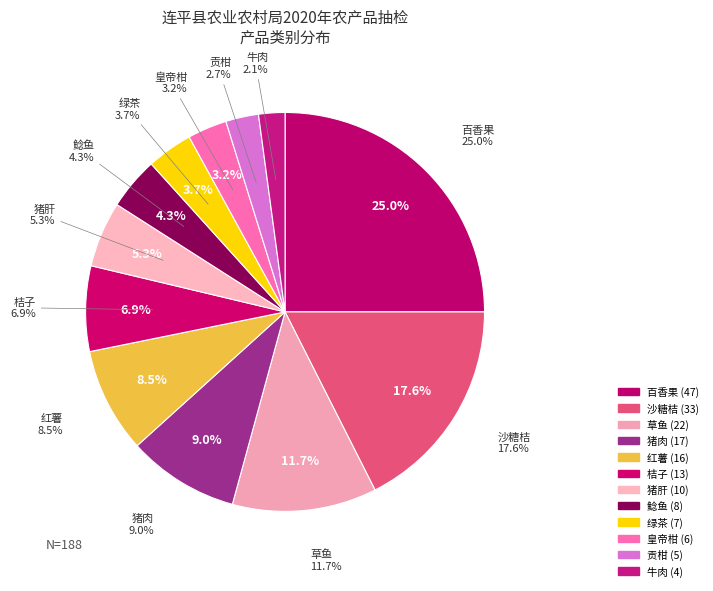

Is it true that 贡柑 is 3% of the pie?

True